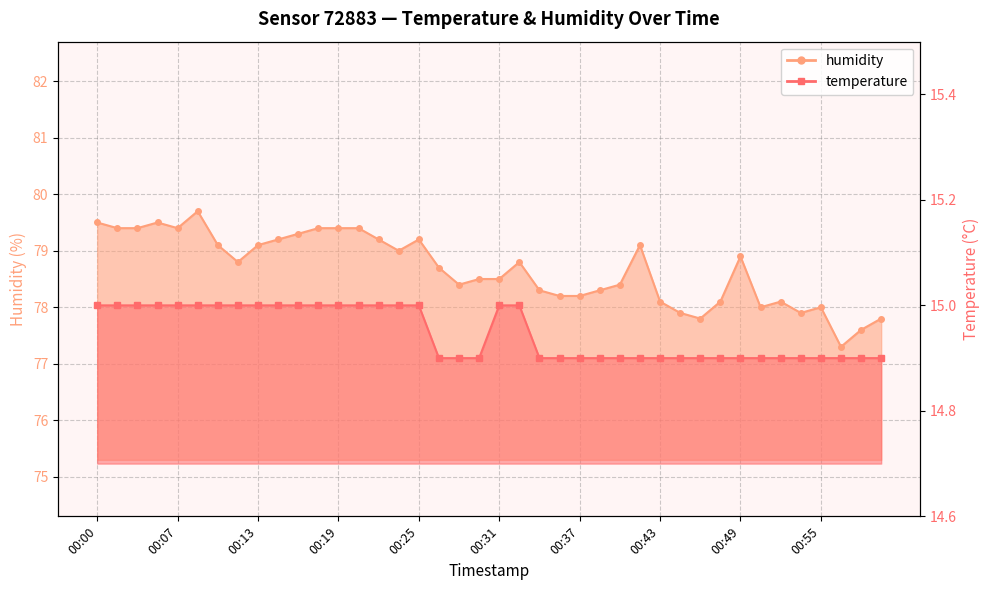

True or false: temperature and humidity intersect in this chart.

False